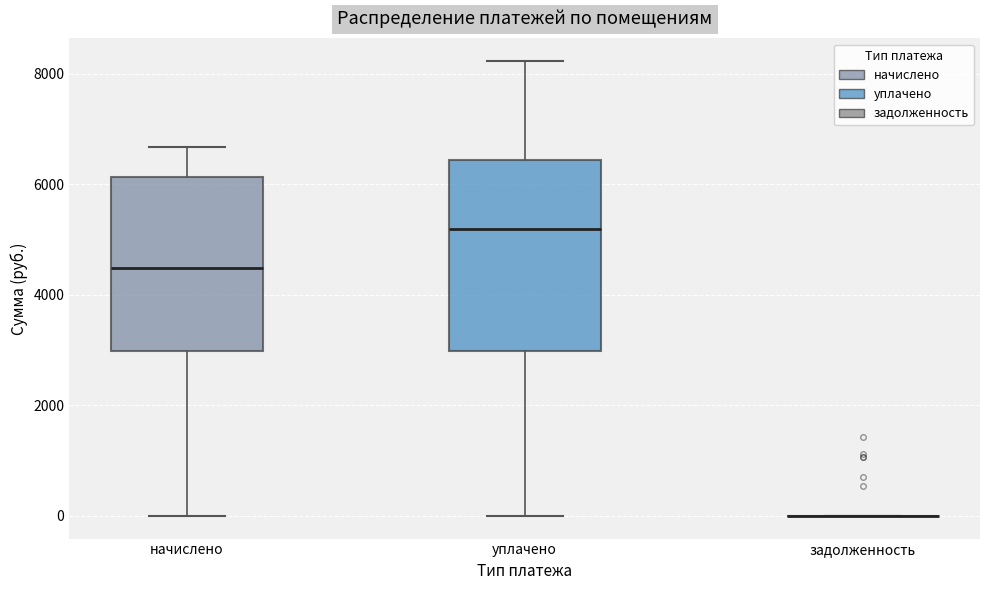

Which box is the tallest, from its lower edge to its upper edge?

уплачено